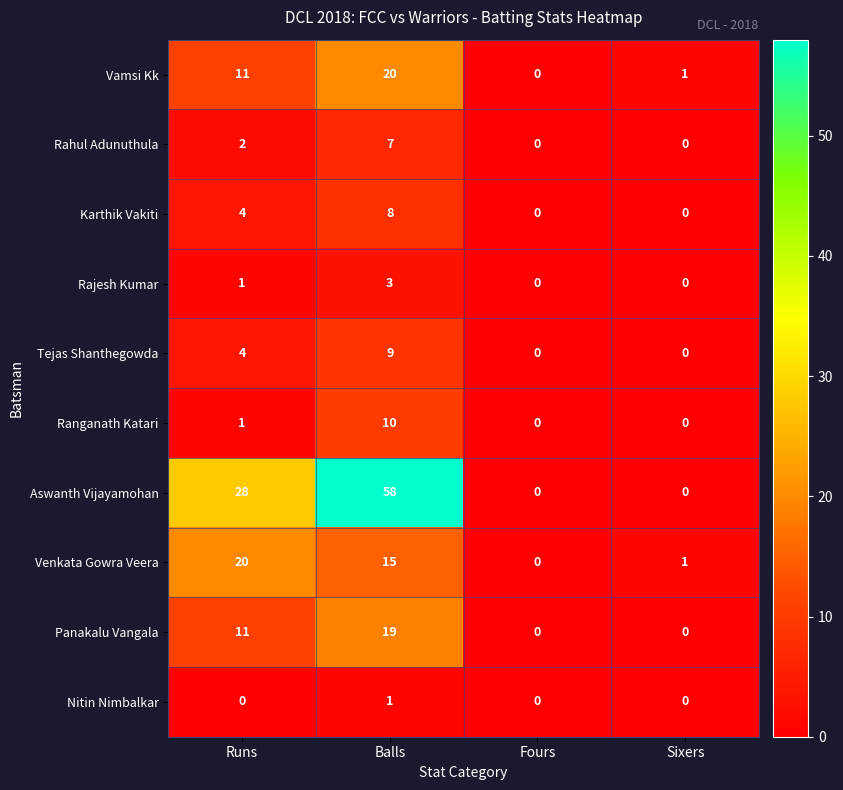

At how many categories does at least one series exceed 51?

1